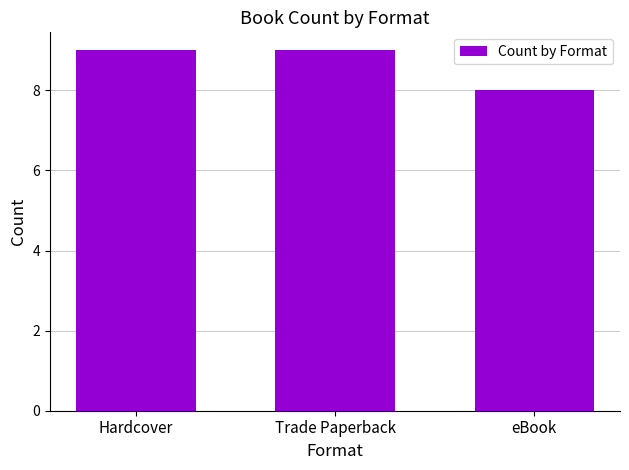

At which label is the value closest to 8?

eBook